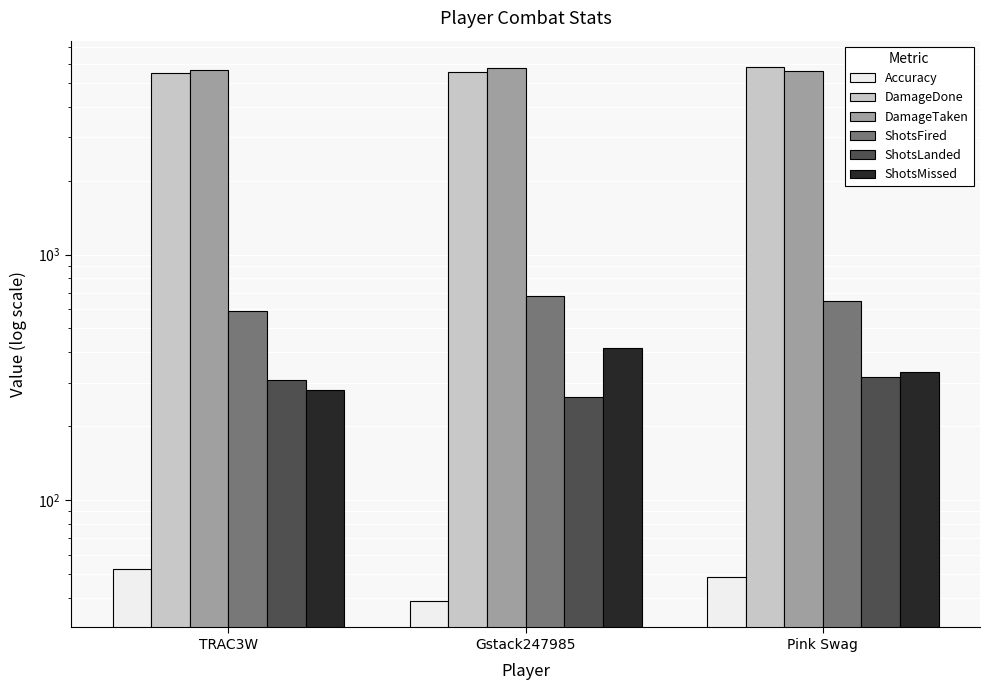

How many data points does each series have?

3